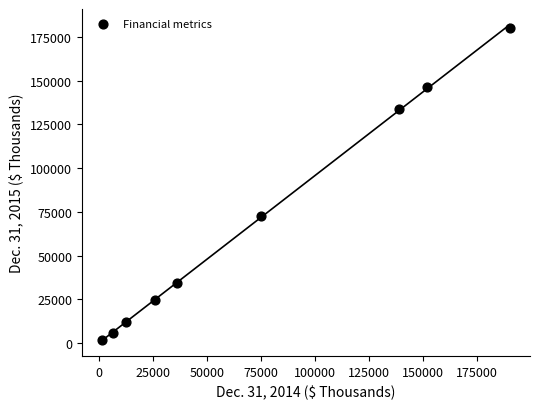

What is the range of X values (max minus min)?

188473